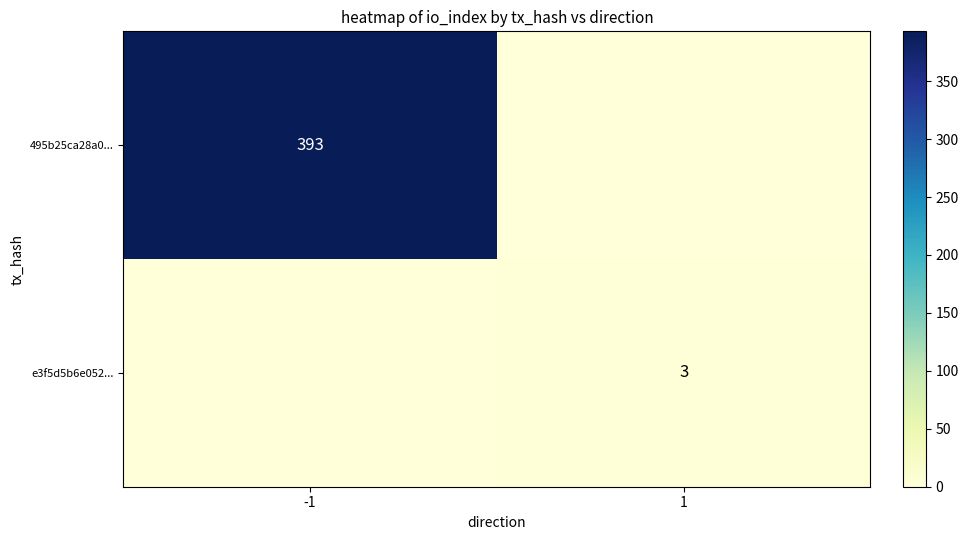

Is the value of 495b25ca28a0... at -1 greater than the value of e3f5d5b6e052... at 1?

Yes